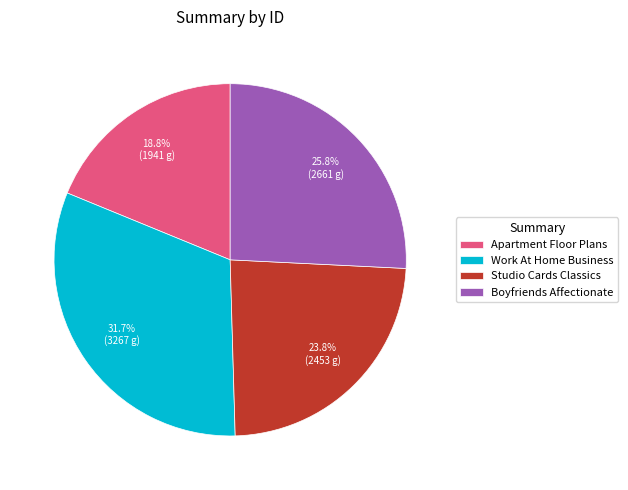

Rank the categories by value from lowest to highest.

Apartment Floor Plans, Studio Cards Classics, Boyfriends Affectionate, Work At Home Business